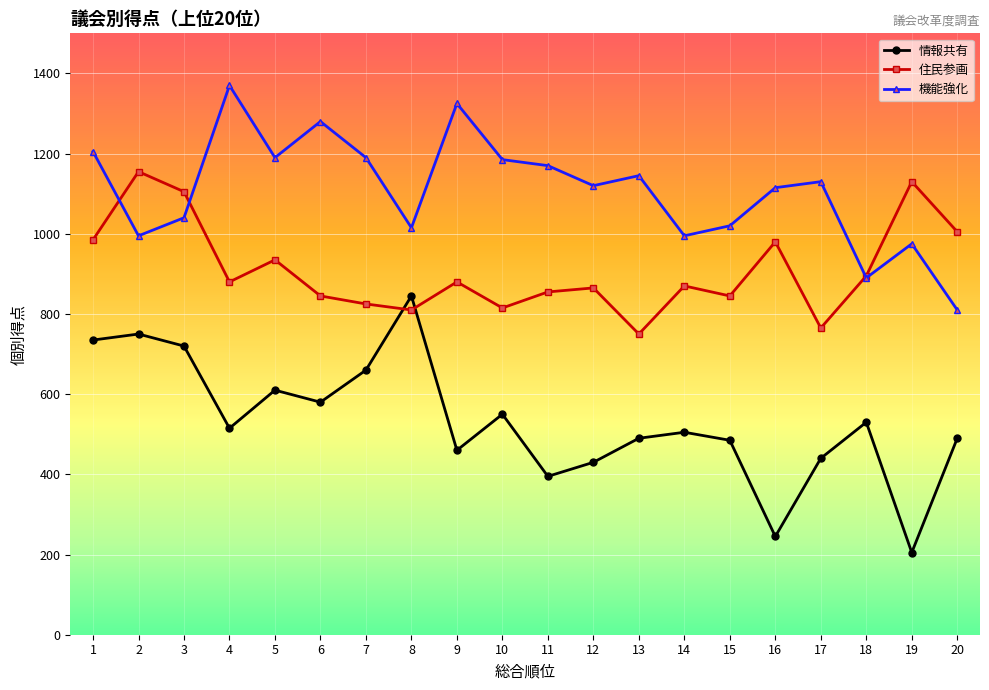

What is the greatest value displayed?

1370